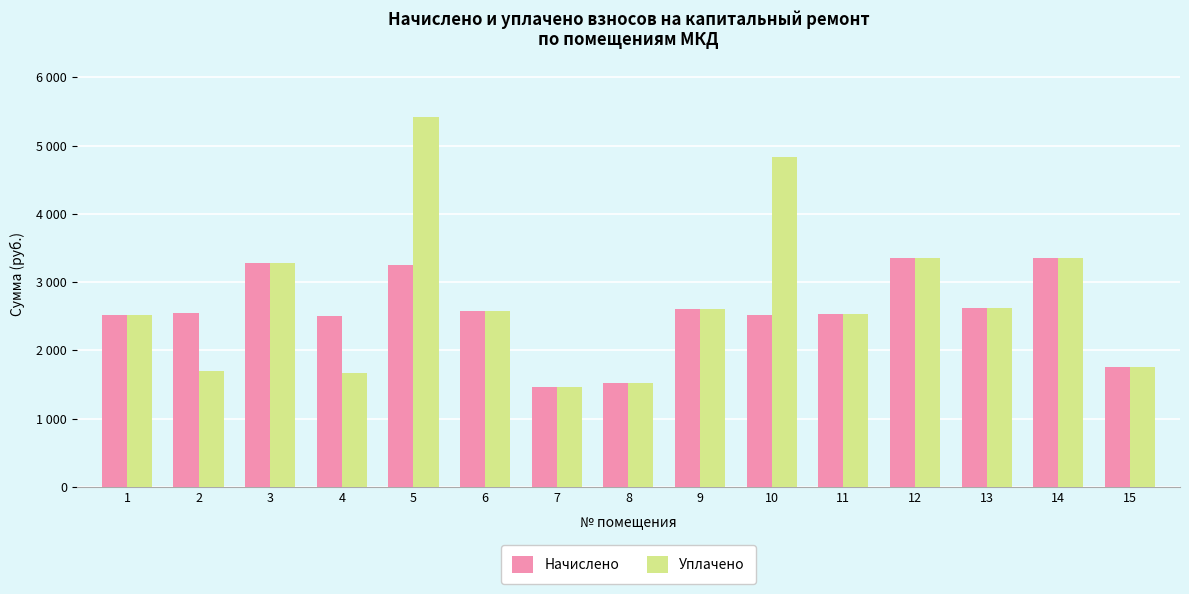

Which series changed the most between 5 and 7?

Уплачено